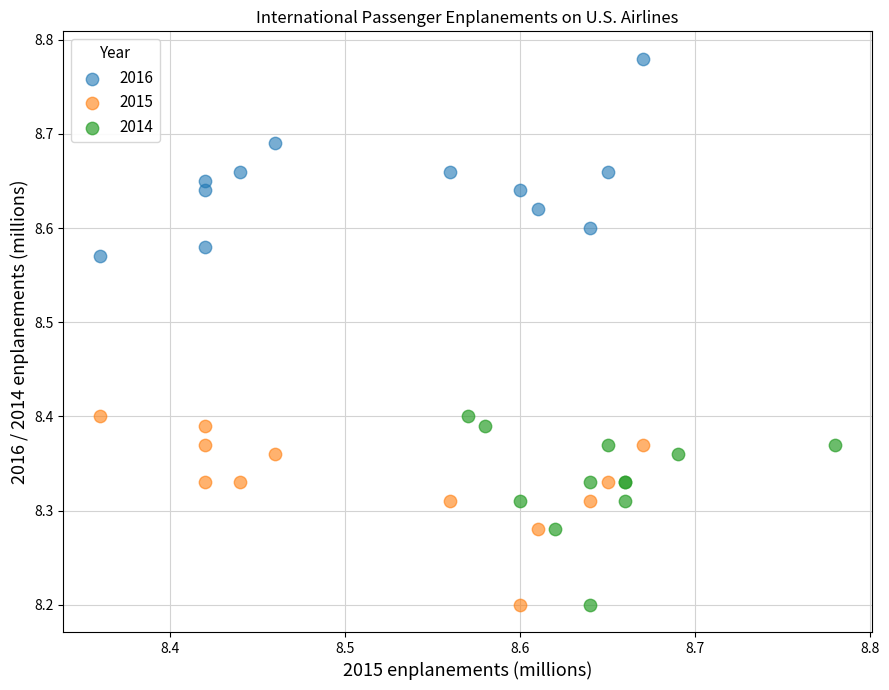

Which series reaches the maximum Y coordinate?

2016